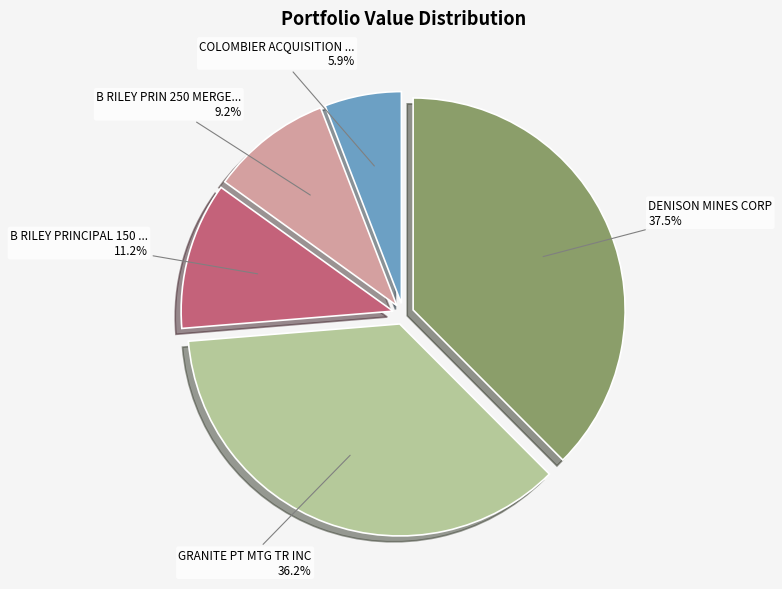

Does any single category account for the majority?

No